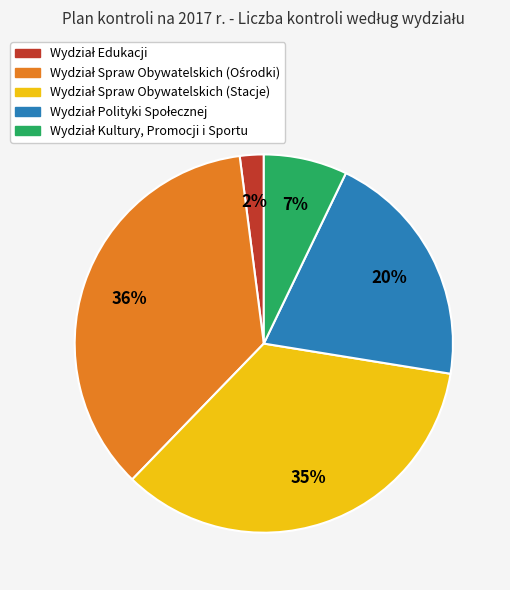

Is there any slice that represents more than half of the pie?

No